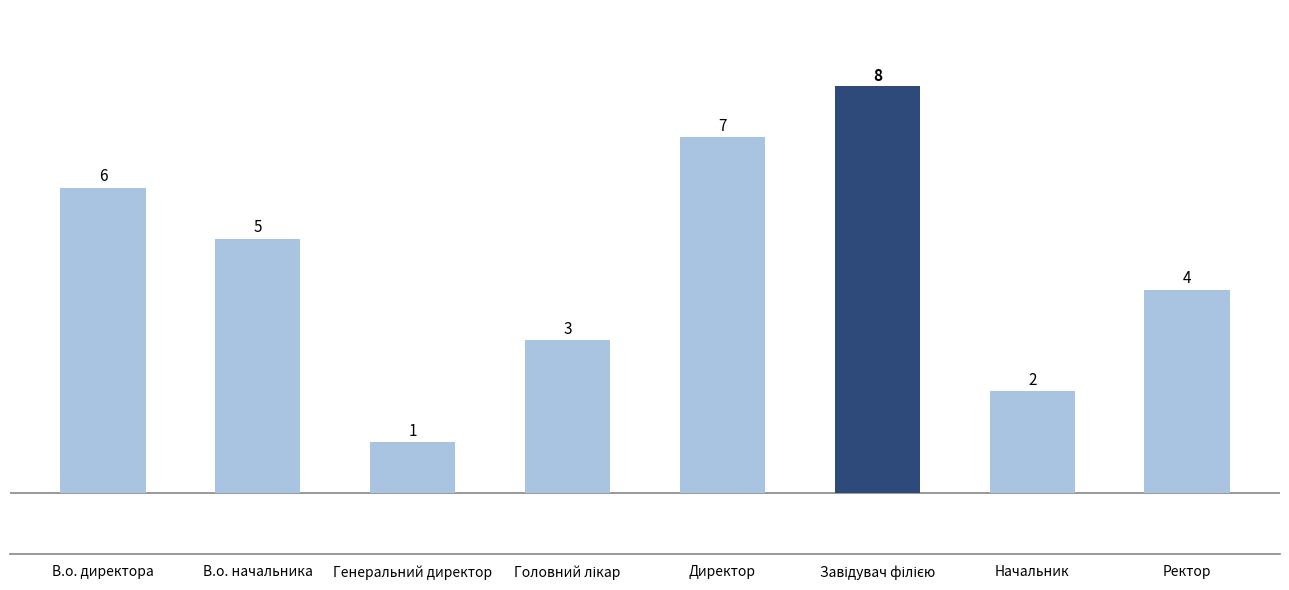

What is the ratio of the value at Начальник to the value at В.о. директора?

0.3